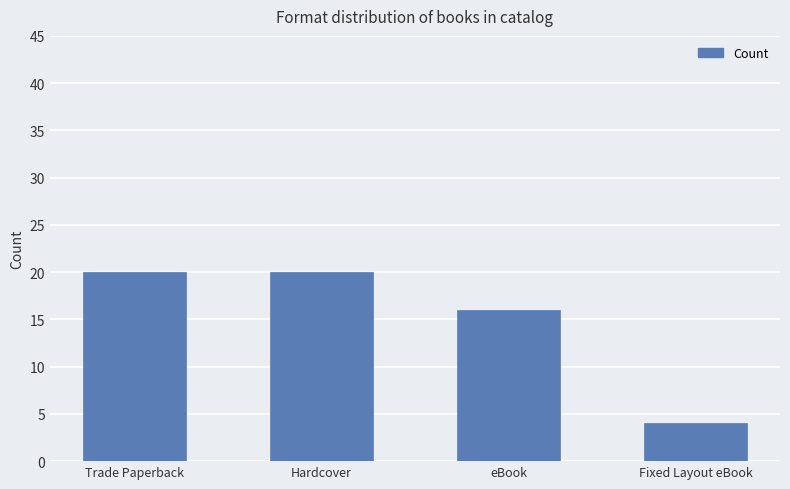

Reading right to left, transcribe all the data shown in this chart.

Fixed Layout eBook=4	eBook=16	Hardcover=20	Trade Paperback=20